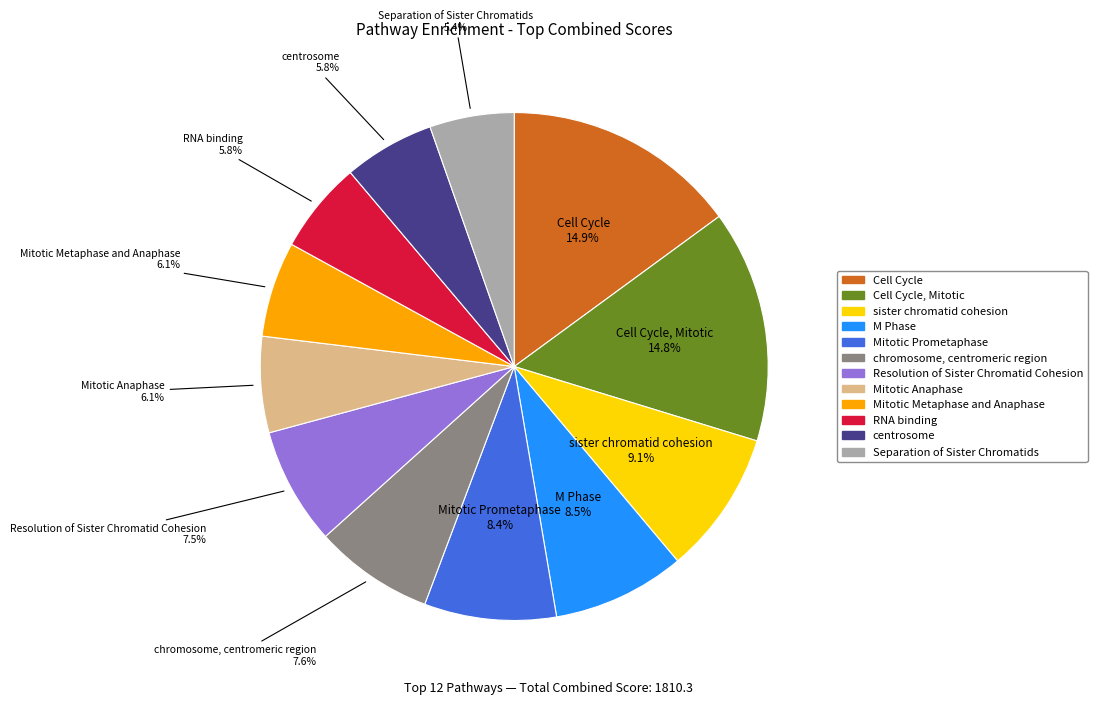

Is there any slice that represents more than half of the pie?

No